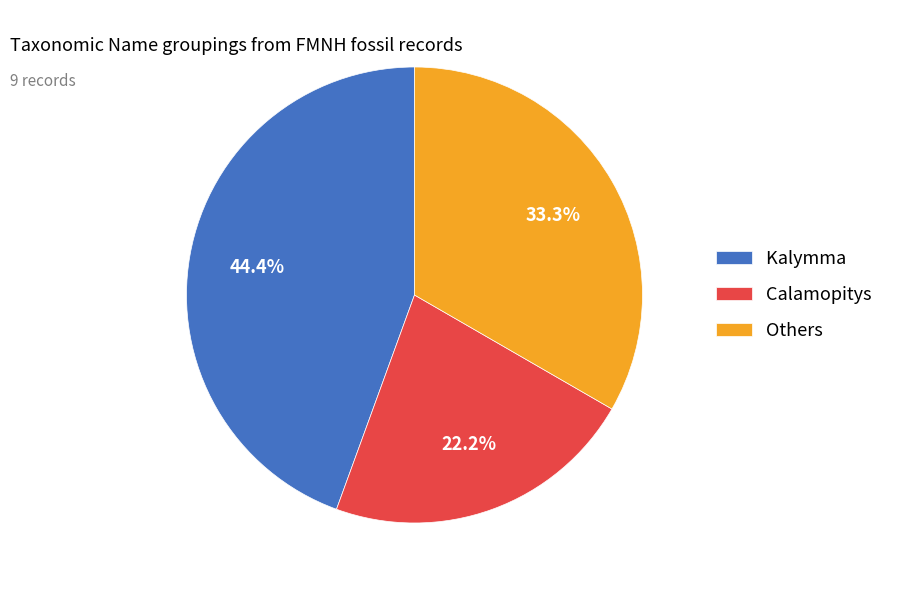

Does Kalymma represent more than half of the total?

No